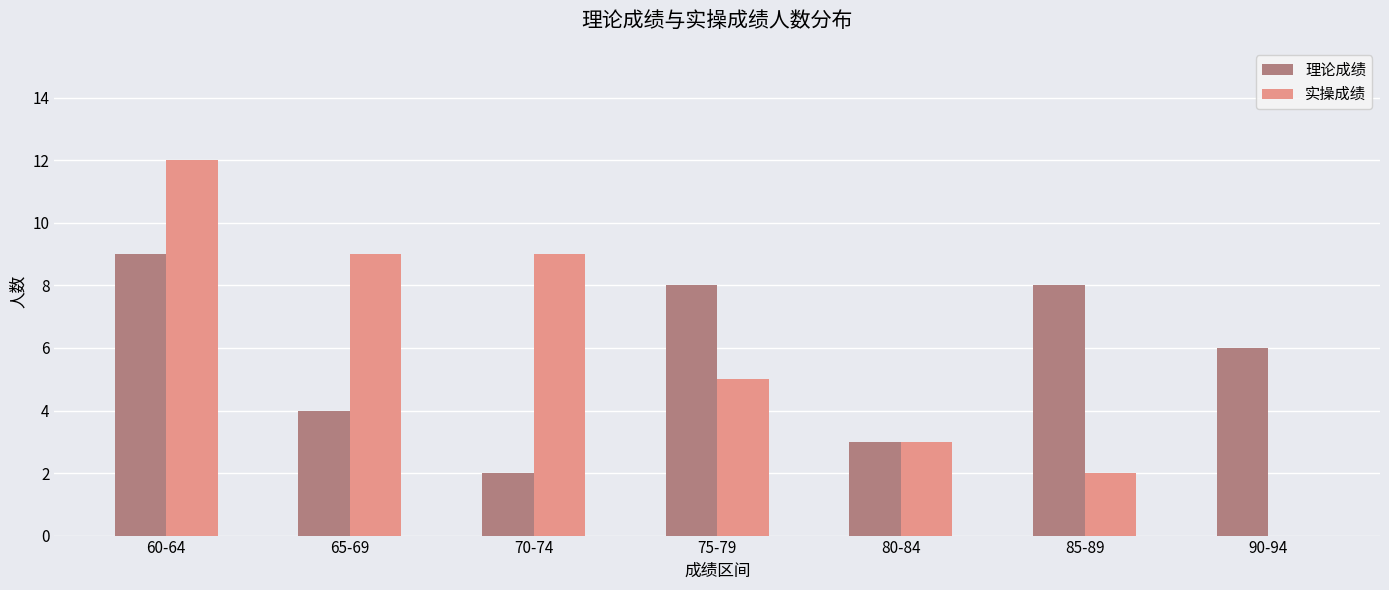

Is the value of 实操成绩 at 90-94 greater than the value of 理论成绩 at 85-89?

No